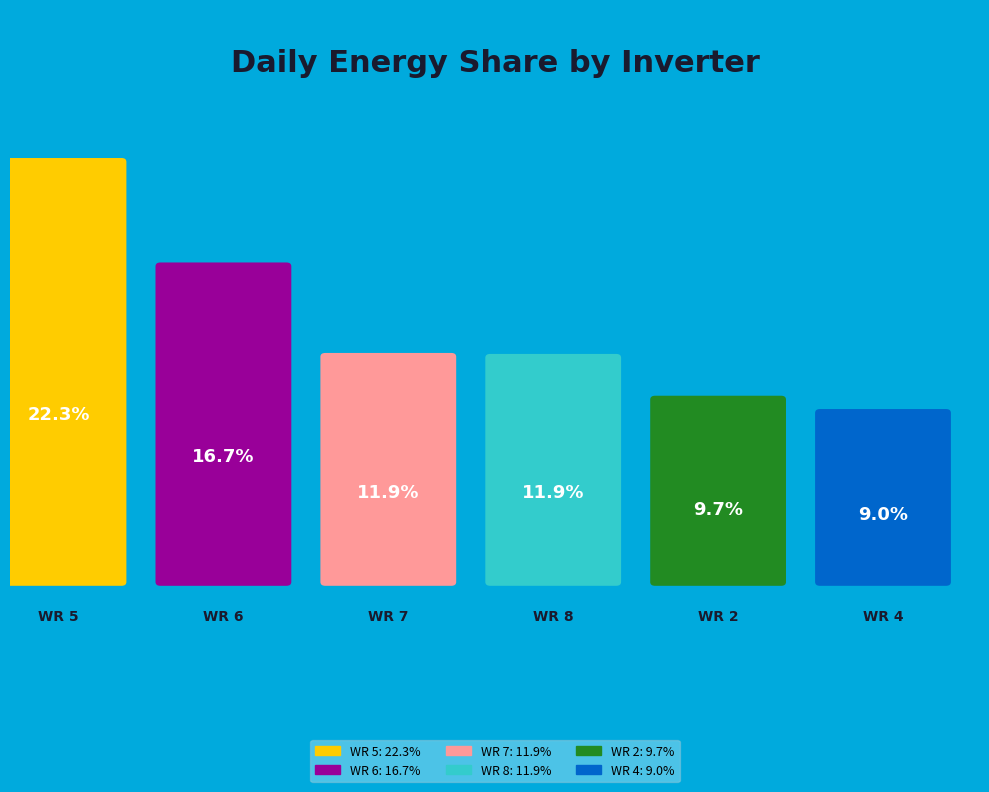

To the nearest percent, what is the combined percentage of WR 2 and WR 6?

26%